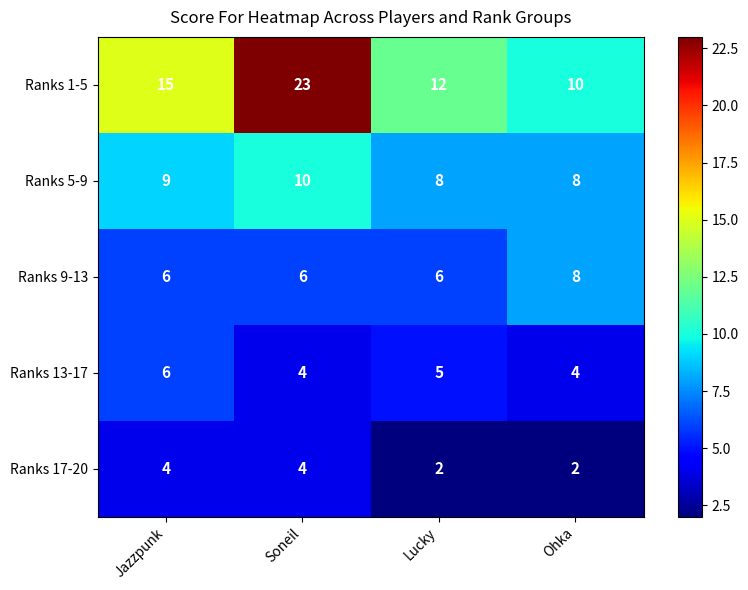

What is the sum of all Ranks 1-5 values?

60